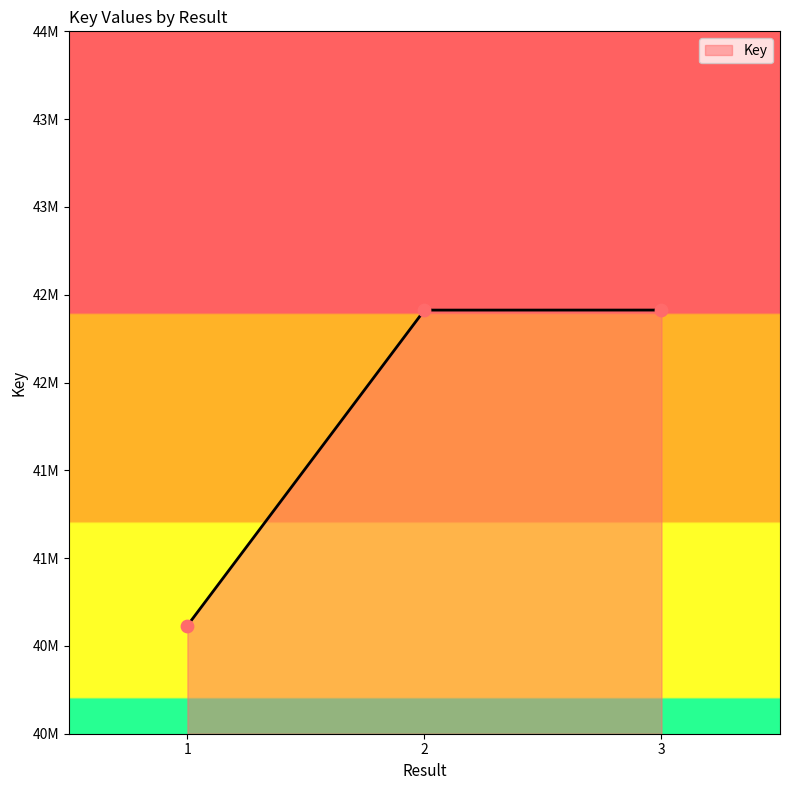

What is the change in value from 2 to 3?

+187